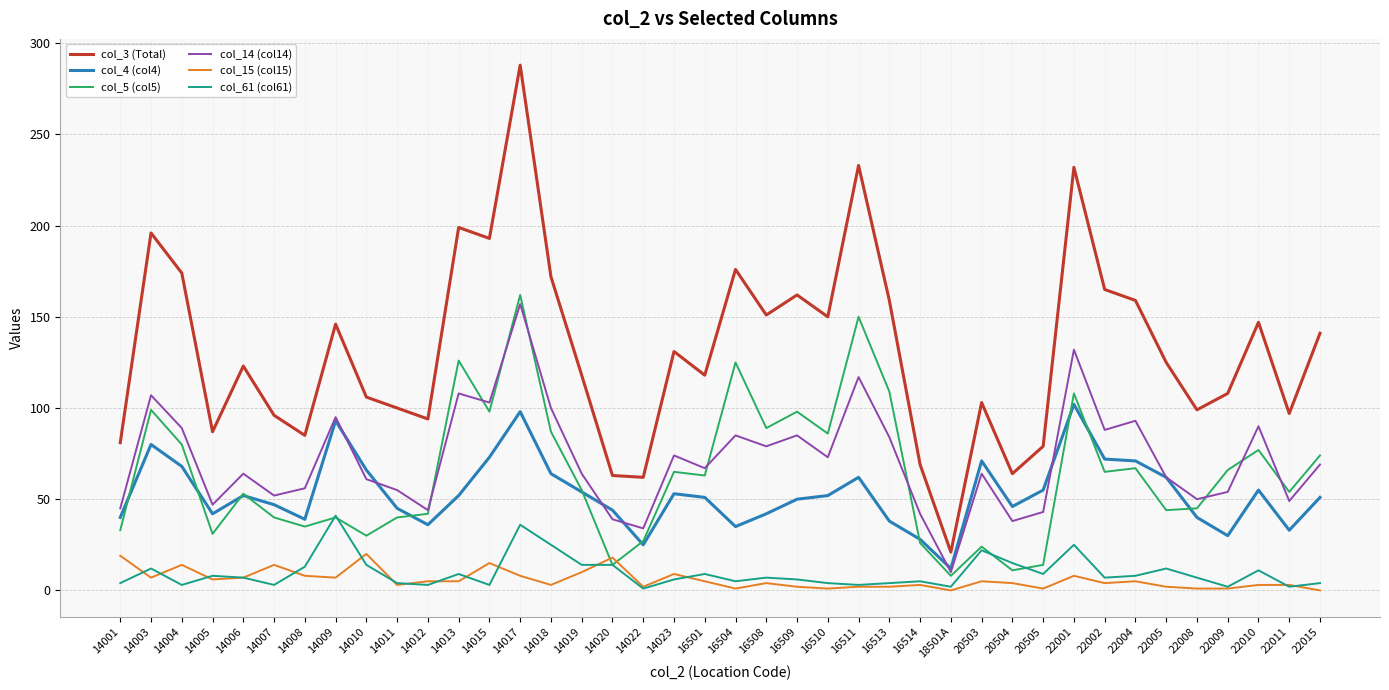

Which series has the widest spread of values?

col_3 (Total)